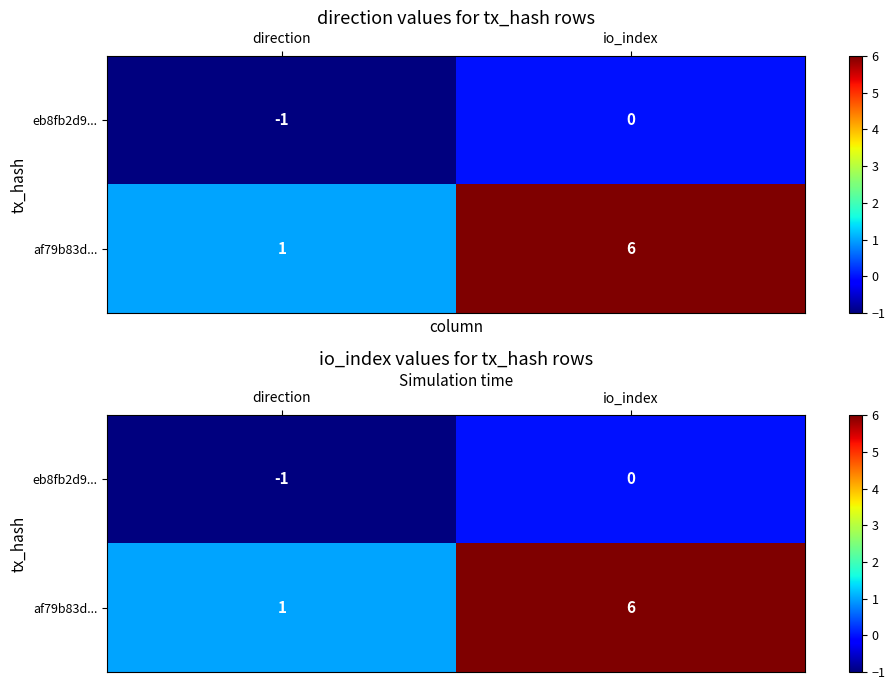

Is the value of af79b83d... at direction greater than the value of eb8fb2d9... at io_index?

Yes